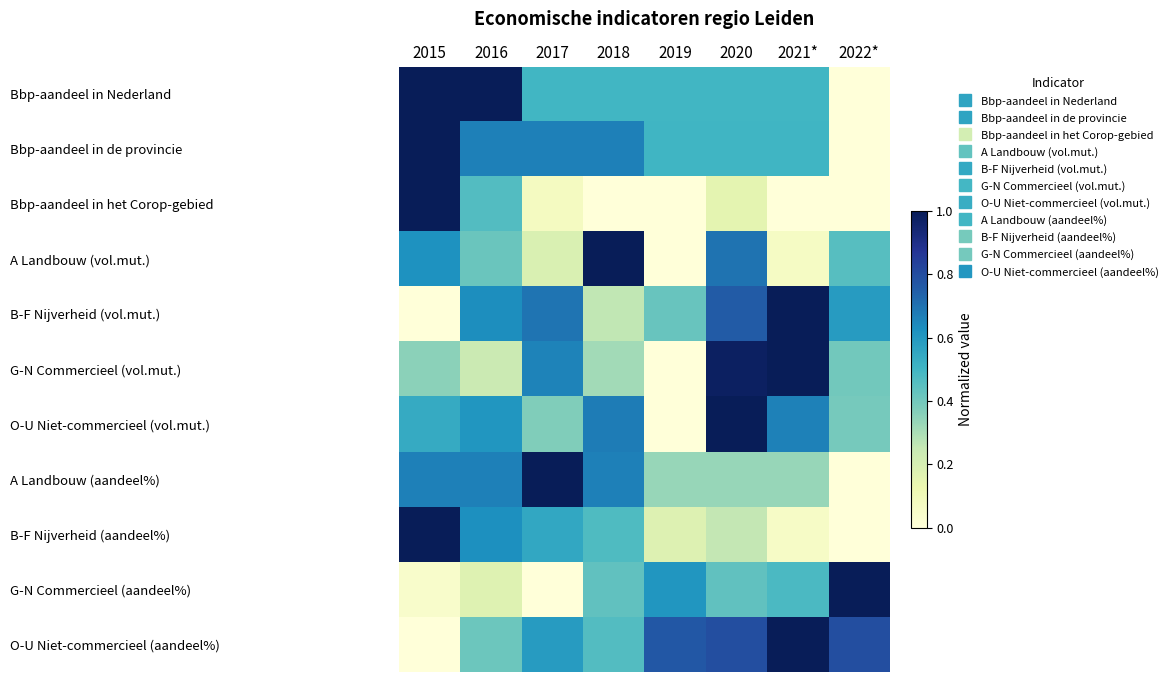

How many data points does each series have?

8